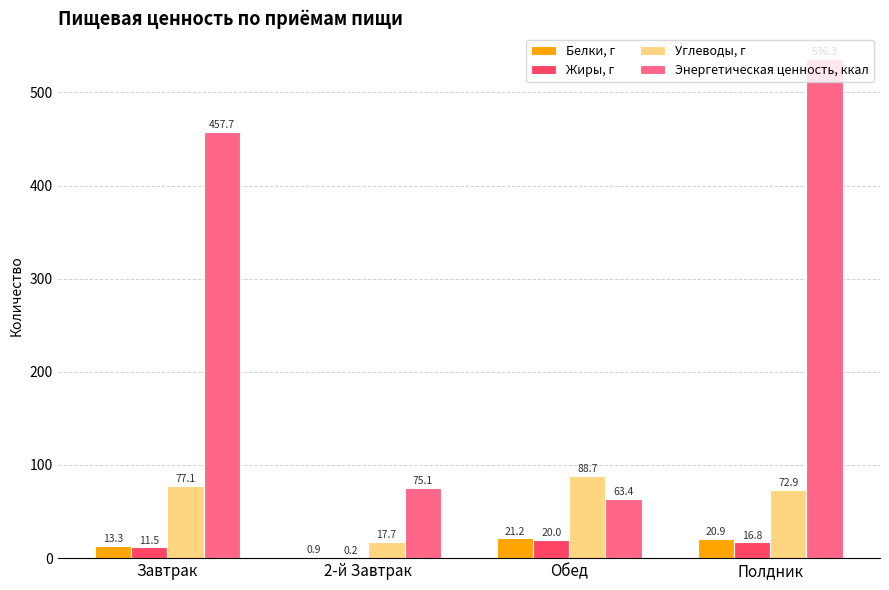

Reading left to right, extract all data points from this chart.

Белки, г: 13.3	0.9	21.2	20.9
Жиры, г: 11.5	0.2	20.0	16.8
Углеводы, г: 77.1	17.7	88.7	72.9
Энергетическая ценность, ккал: 457.7	75.1	63.4	536.3